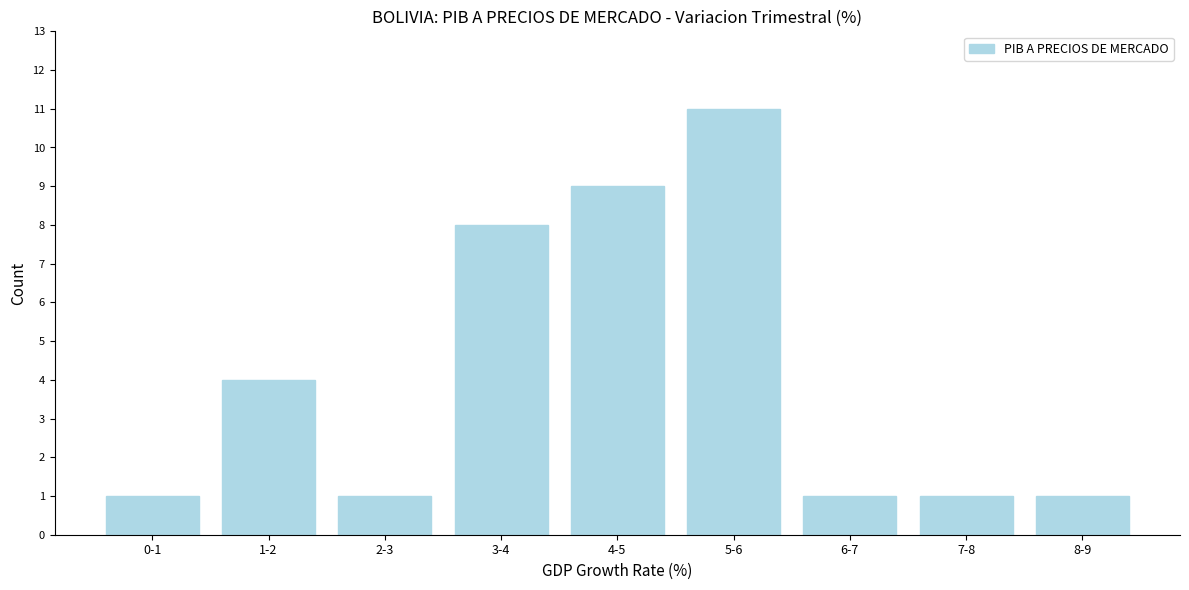

Reading right to left, list all the values displayed in this chart.

8-9=1	7-8=1	6-7=1	5-6=11	4-5=9	3-4=8	2-3=1	1-2=4	0-1=1